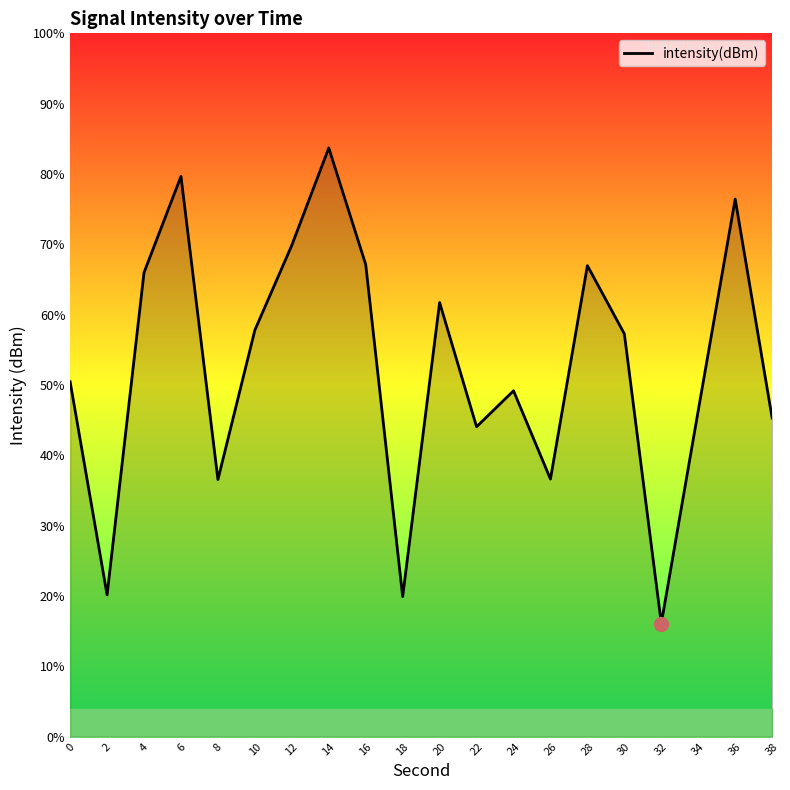

Which has a higher value, 4 or 28?

28